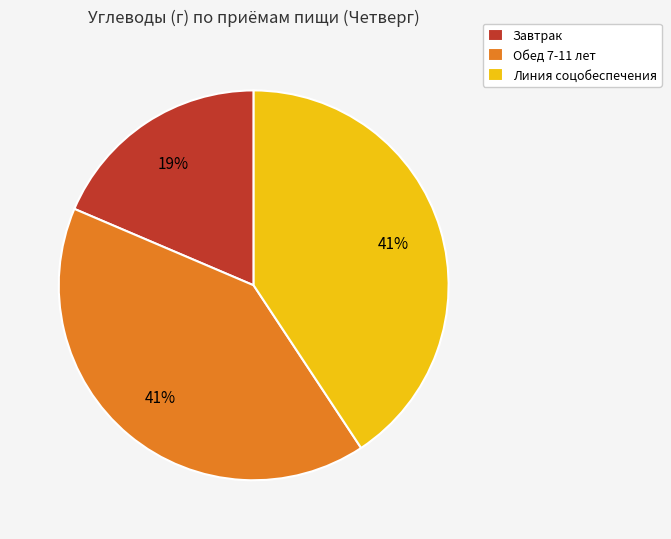

Is the sum of Завтрак and Линия соцобеспечения greater than half?

Yes